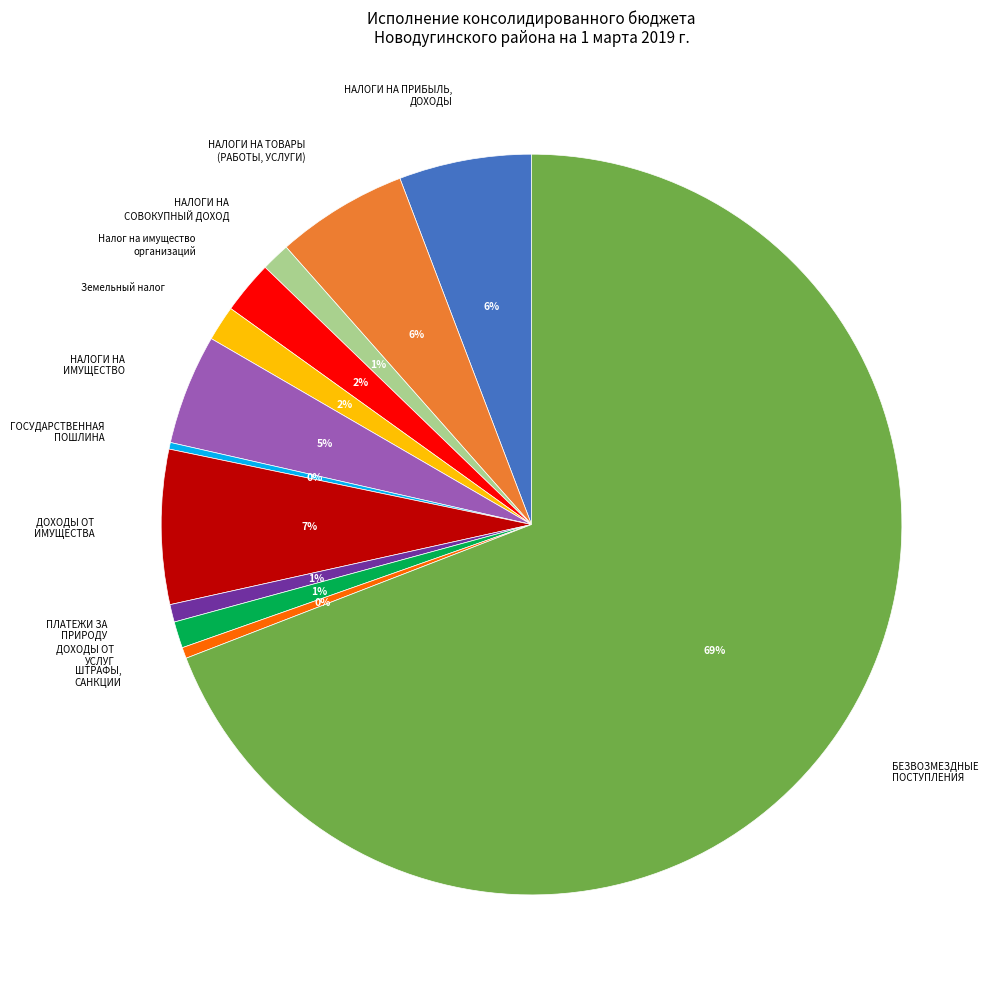

To the nearest percent, what is the average slice percentage?

8%